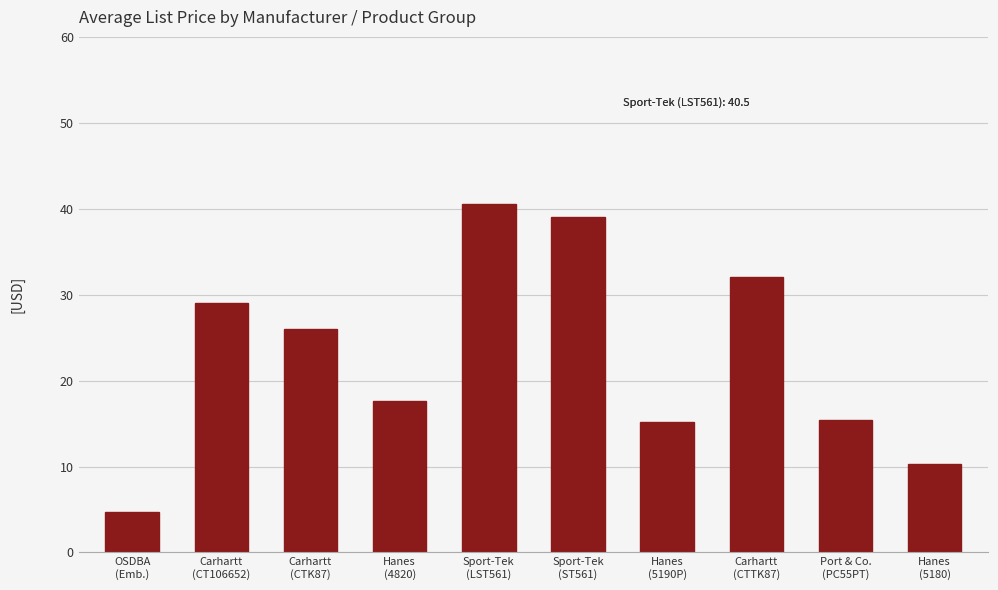

What is the maximum value shown in the chart?

40.5